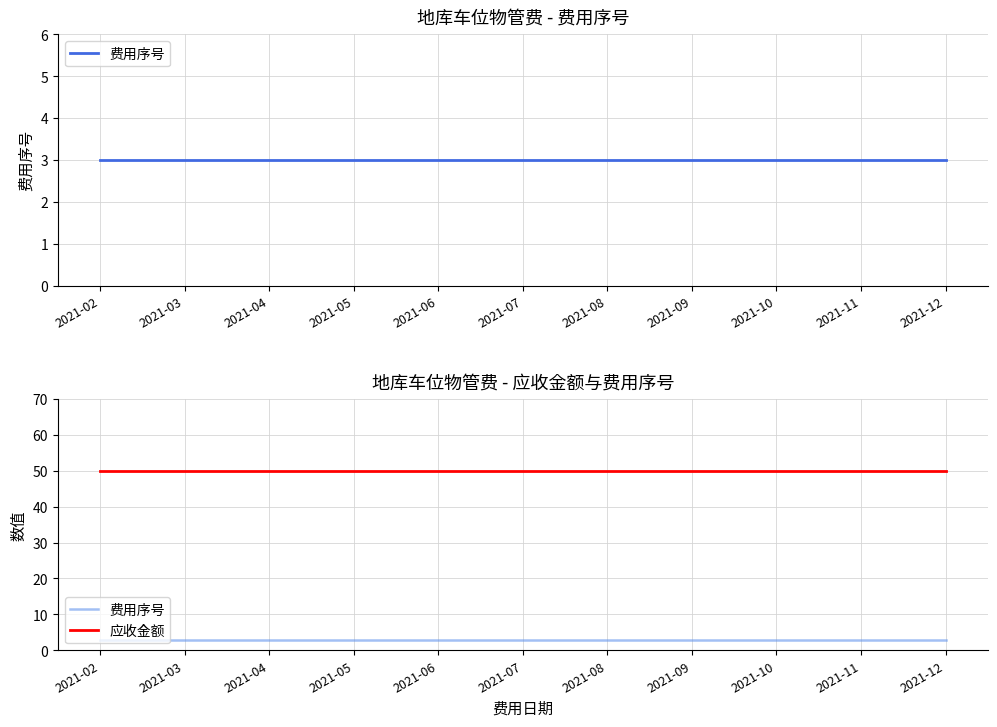

Where is 应收金额 nearest to the value 50?

2021-02